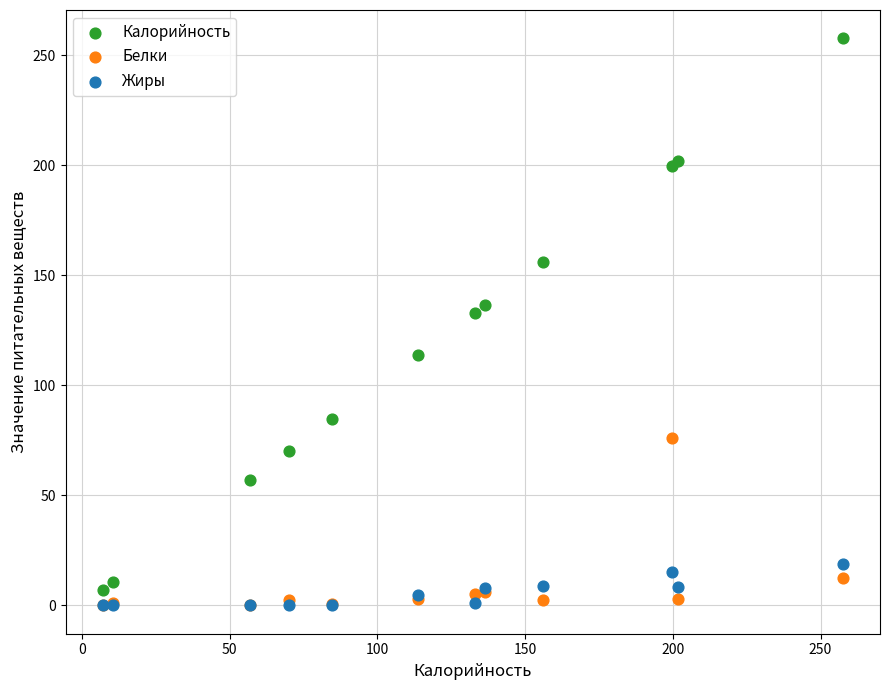

What are all the series names shown in the legend?

Калорийность, Белки, Жиры